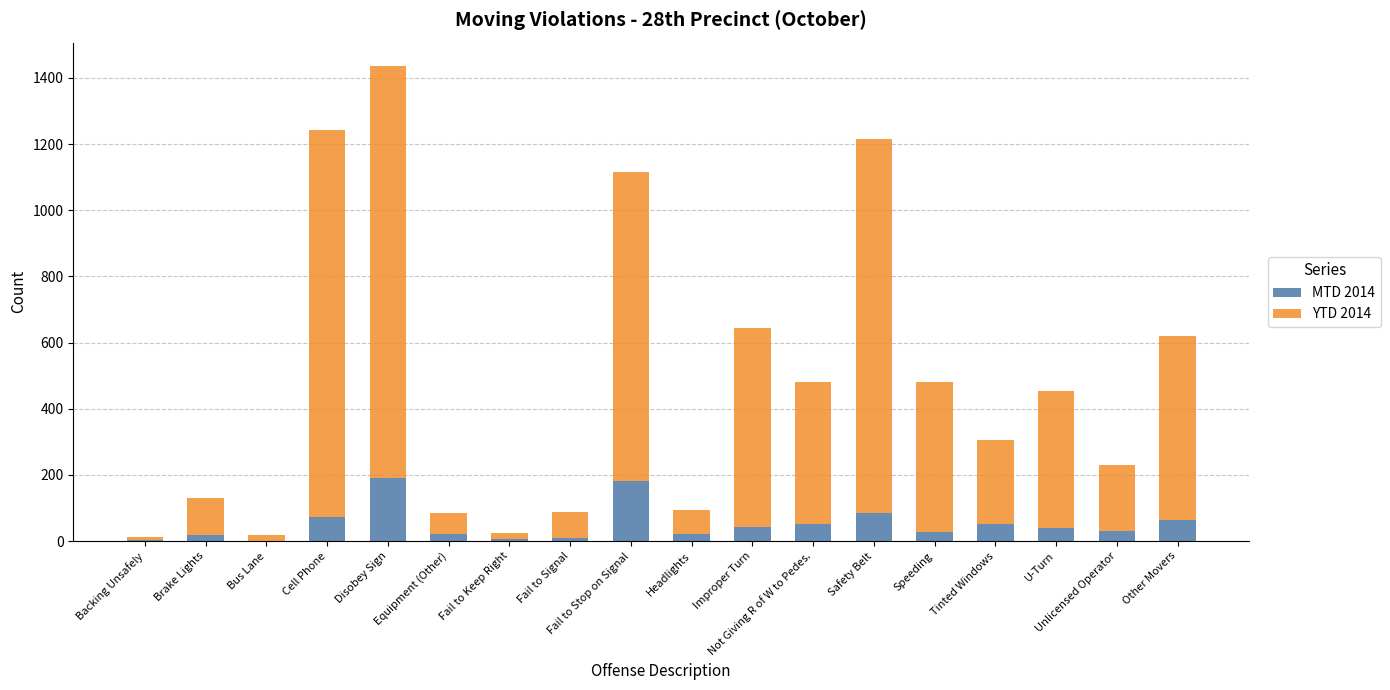

The value of MTD 2014 at Unlicensed Operator is 29. True or false?

True